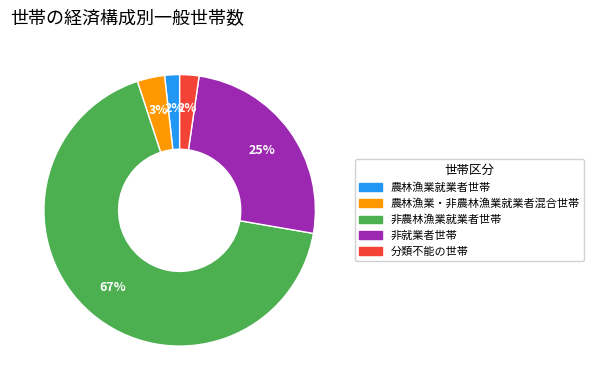

How many segments does this pie chart have?

5